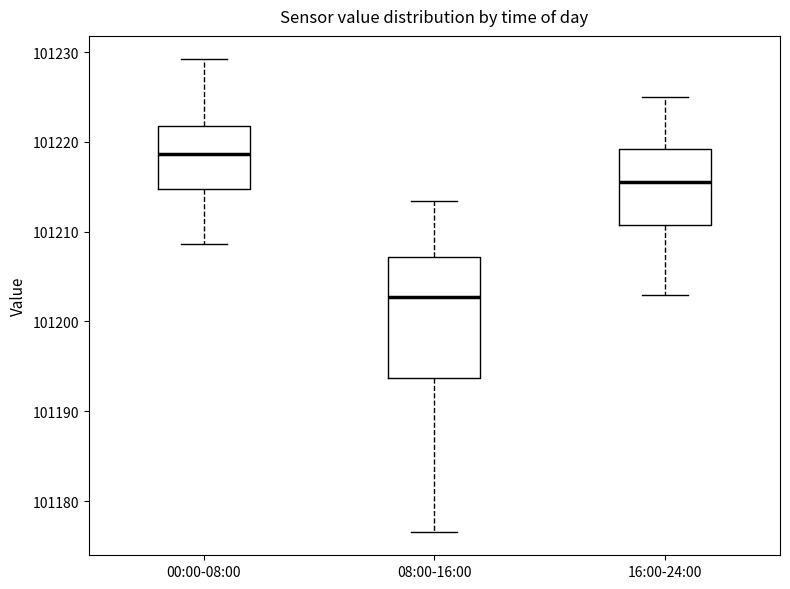

Which box is the tallest, from its lower edge to its upper edge?

08:00-16:00